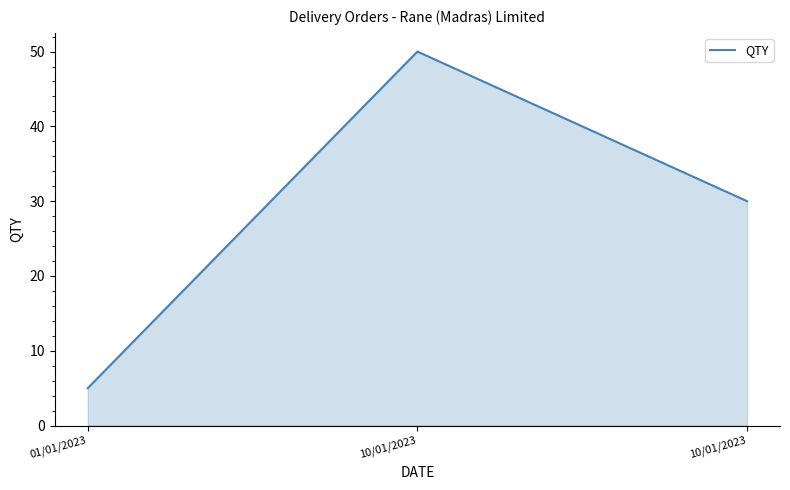

At which label is the value closest to 27?

10/01/2023